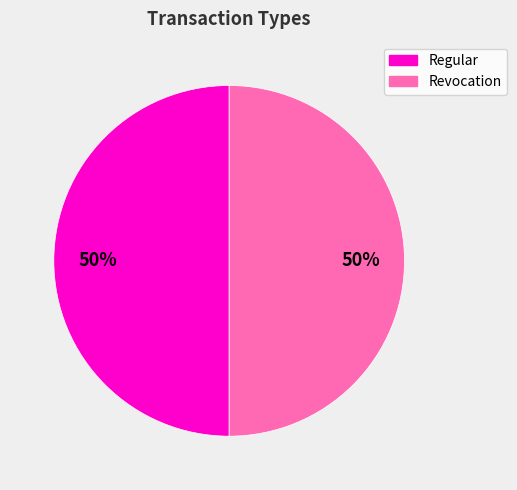

The Regular slice represents 50% of the pie. True or false?

True